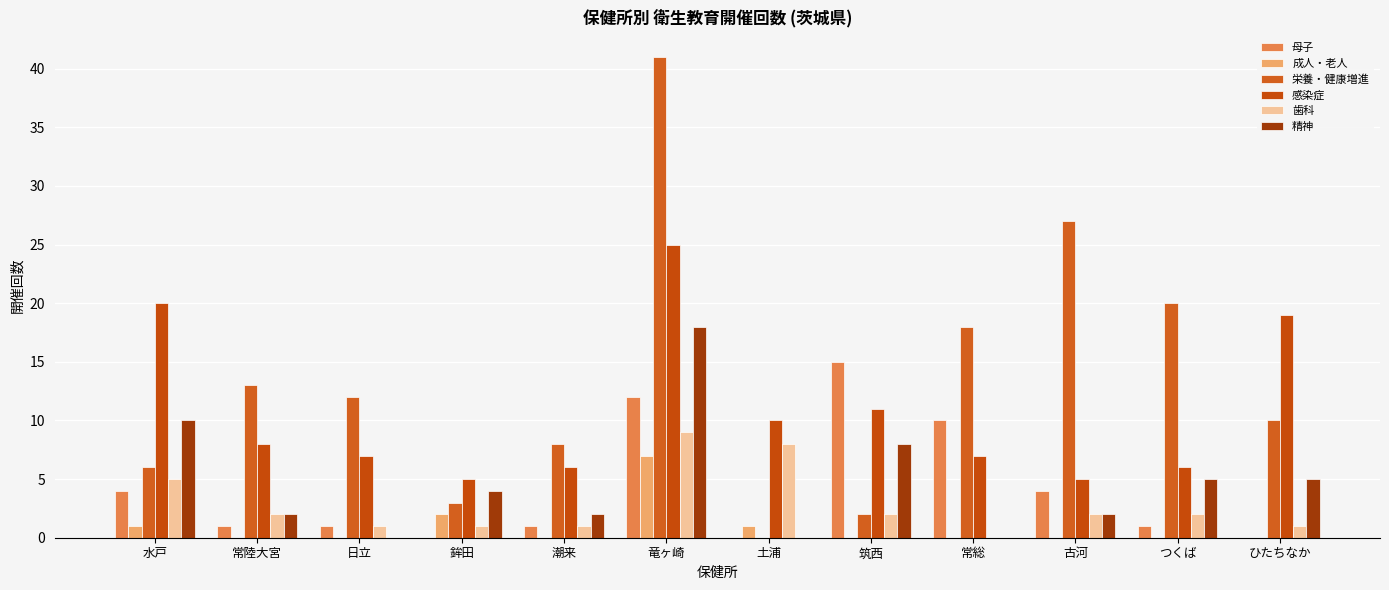

What is the approximate value of 母子 at 竜ヶ崎?

12